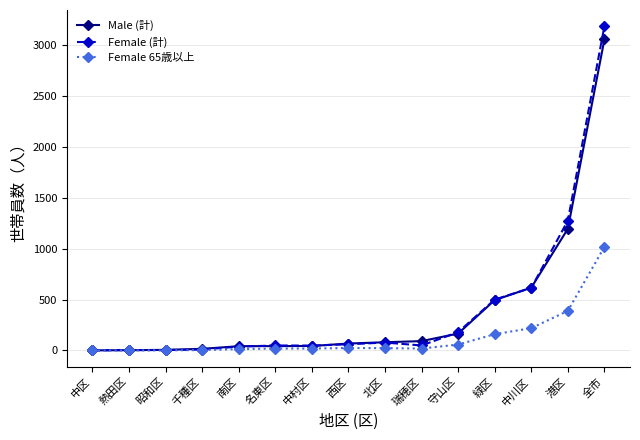

True or false: Female 65歳以上 has a value of 1632 at 全市.

False